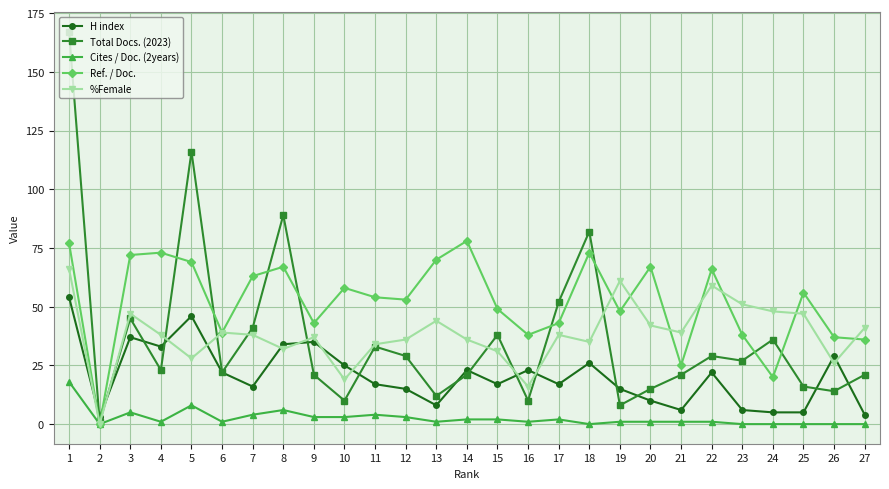

How many interior local peaks does the Ref. / Doc. series have?

8